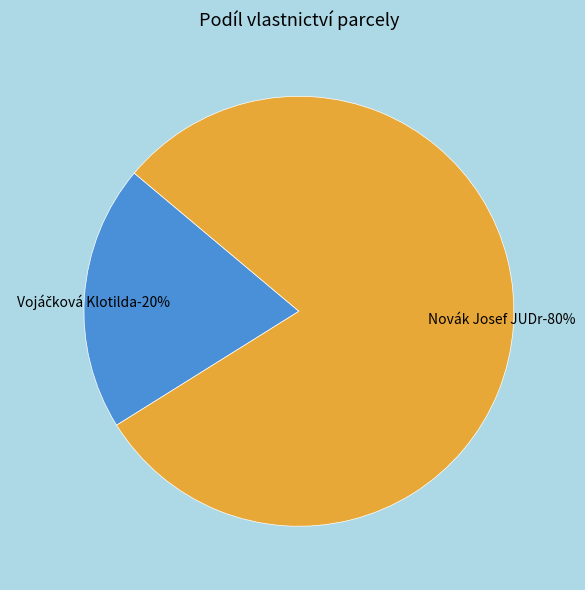

Does Novák Josef JUDr represent more than half of the total?

Yes